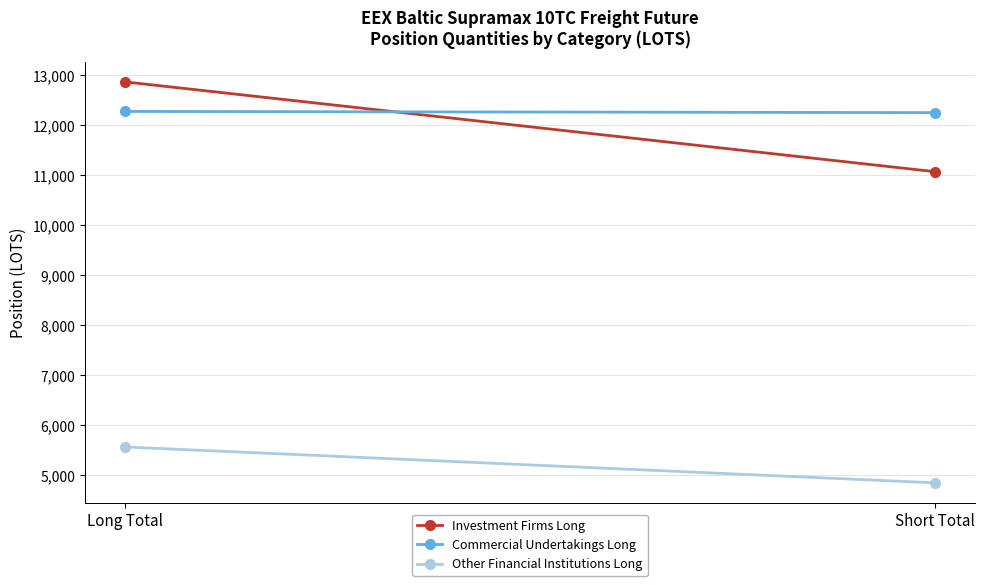

Reading left to right, list all the values displayed in this chart.

Investment Firms Long: Long Total=12863.5	Short Total=11070.0
Commercial Undertakings Long: Long Total=12273.8	Short Total=12250.0
Other Financial Institutions Long: Long Total=5569.0	Short Total=4853.0